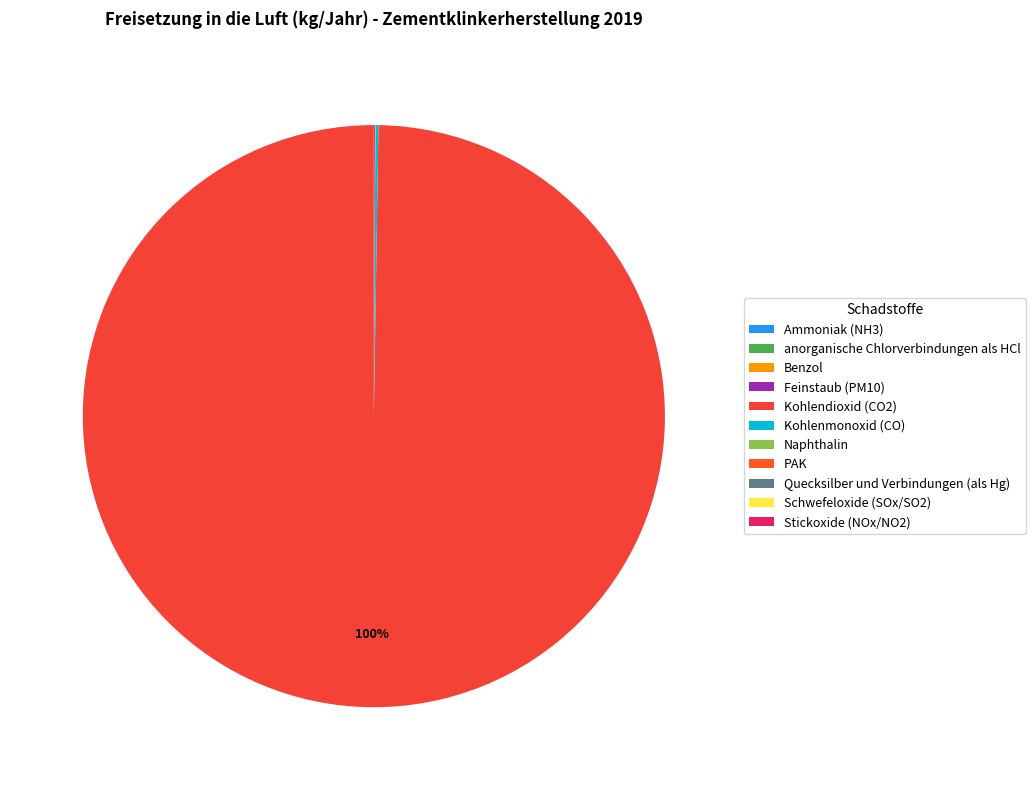

How many slices are in this pie chart?

11